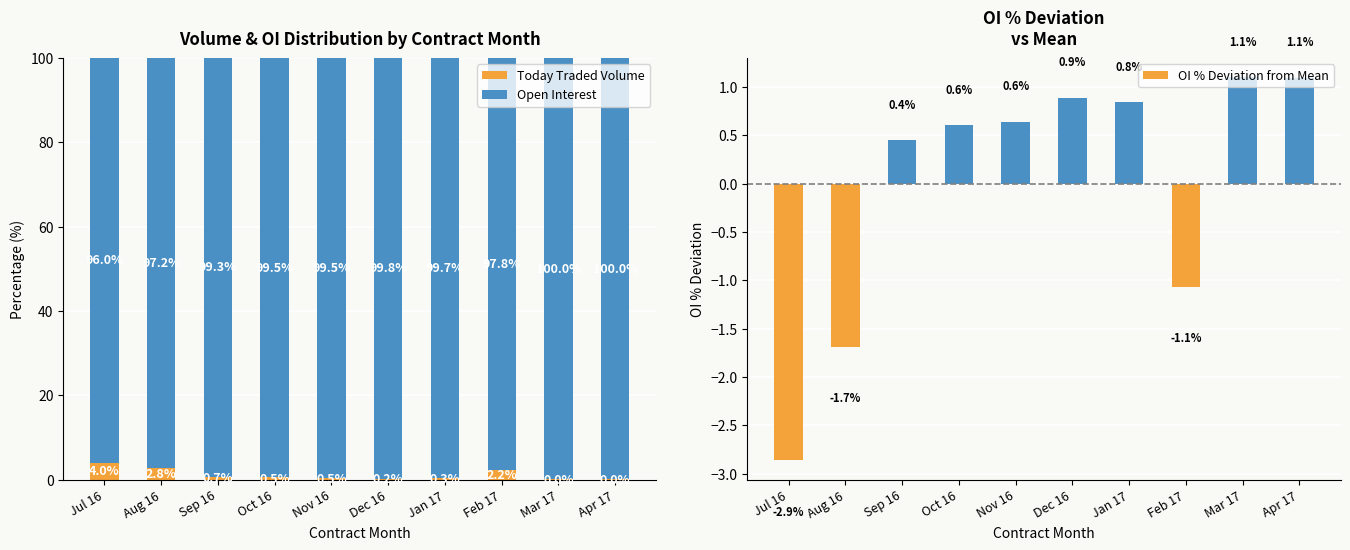

What is the label of the 7th bar from the left?

Jan 17